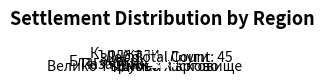

What is the ratio of the value at Шумен to the value at Кърджали?

0.4